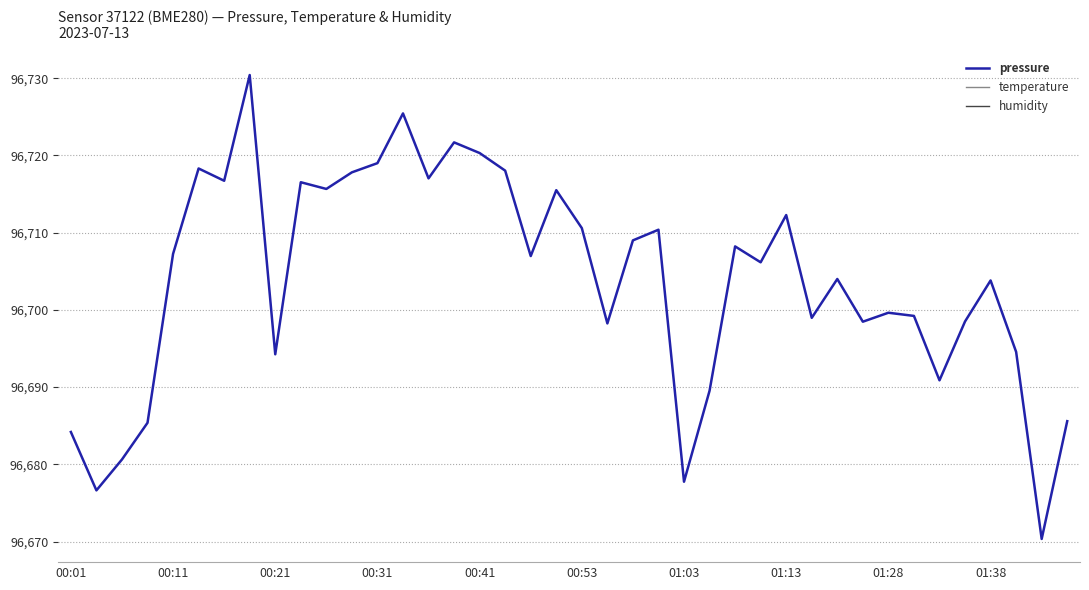

What is the difference between the maximum and minimum values?

60.1